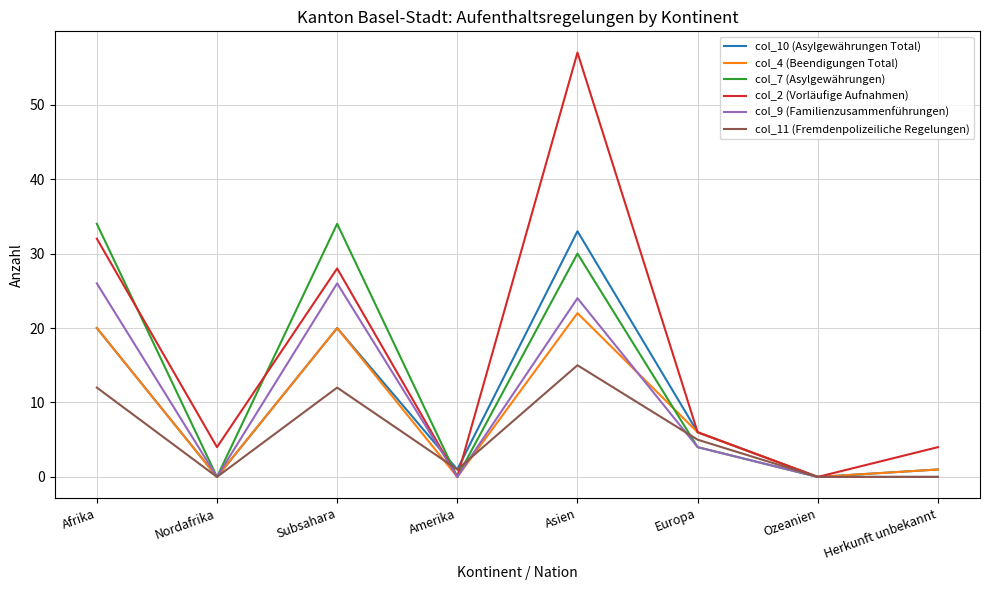

Is it true that col_11 (Fremdenpolizeiliche Regelungen) equals 7 at Herkunft unbekannt?

False